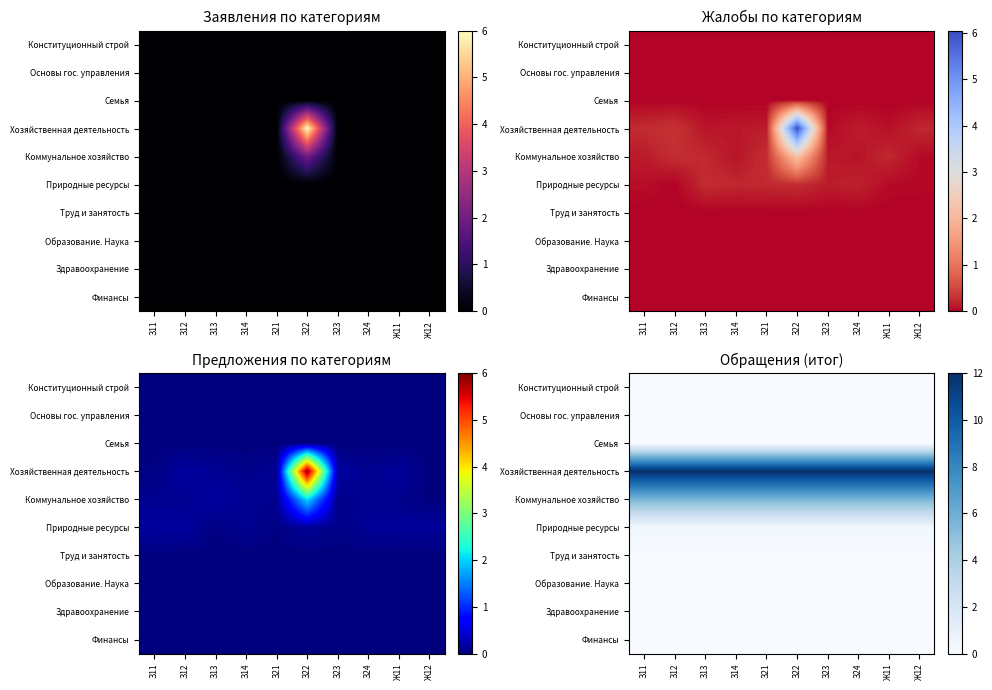

How many categories are shown in the chart?

10